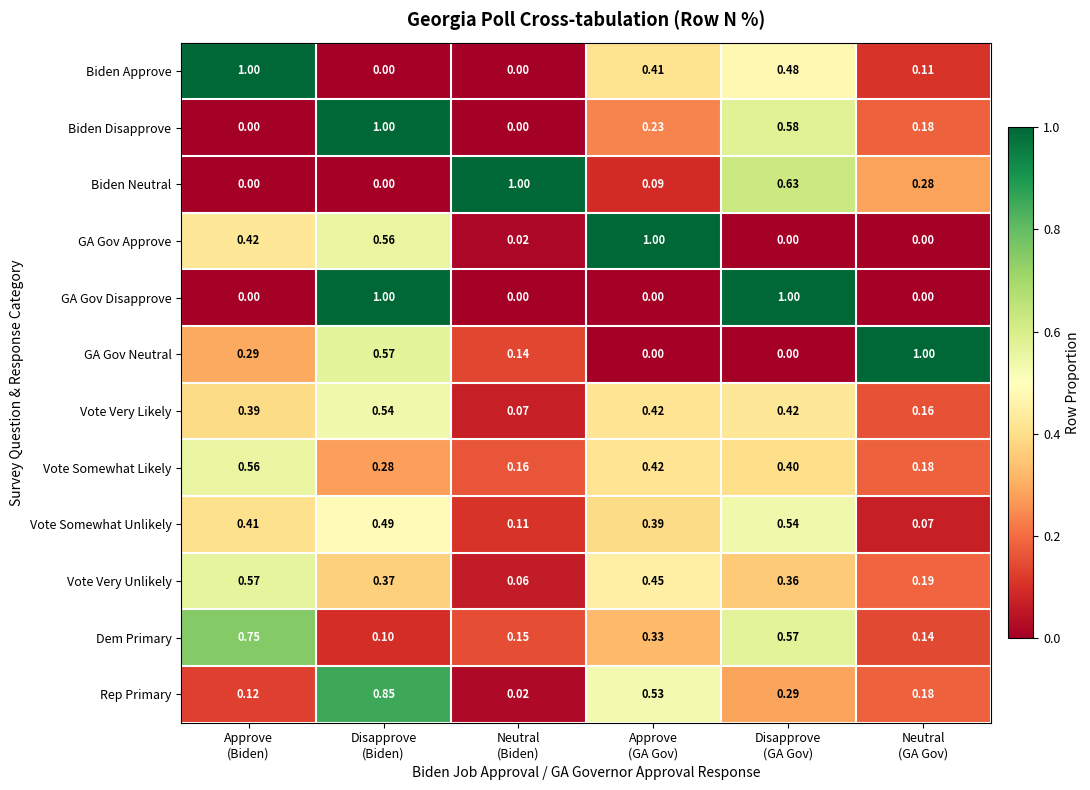

Which series has the largest total across all categories?

Dem Primary